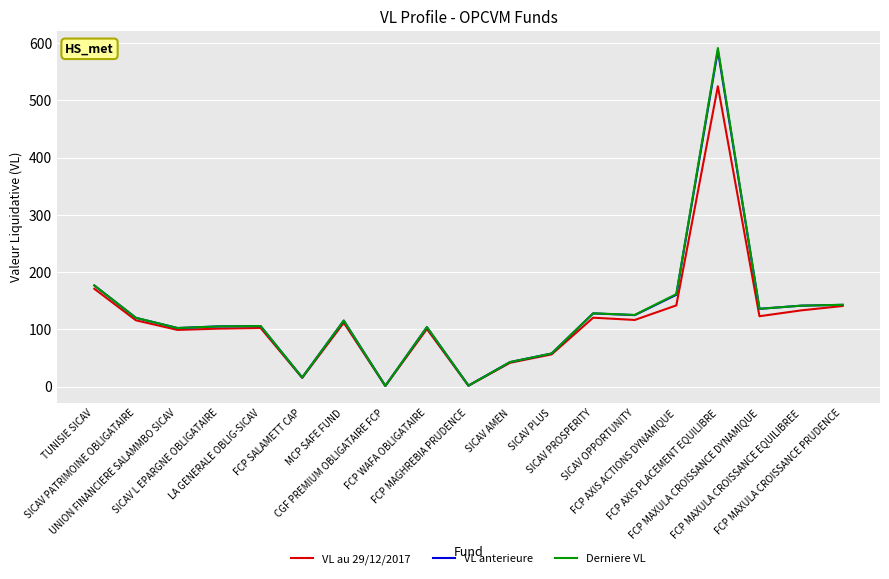

Which series changed the most between UNION FINANCIERE SALAMMBO SICAV and MCP SAFE FUND?

Derniere VL